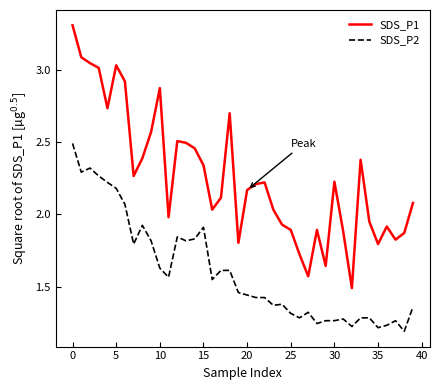

Which series has the largest range (max minus min)?

SDS_P1